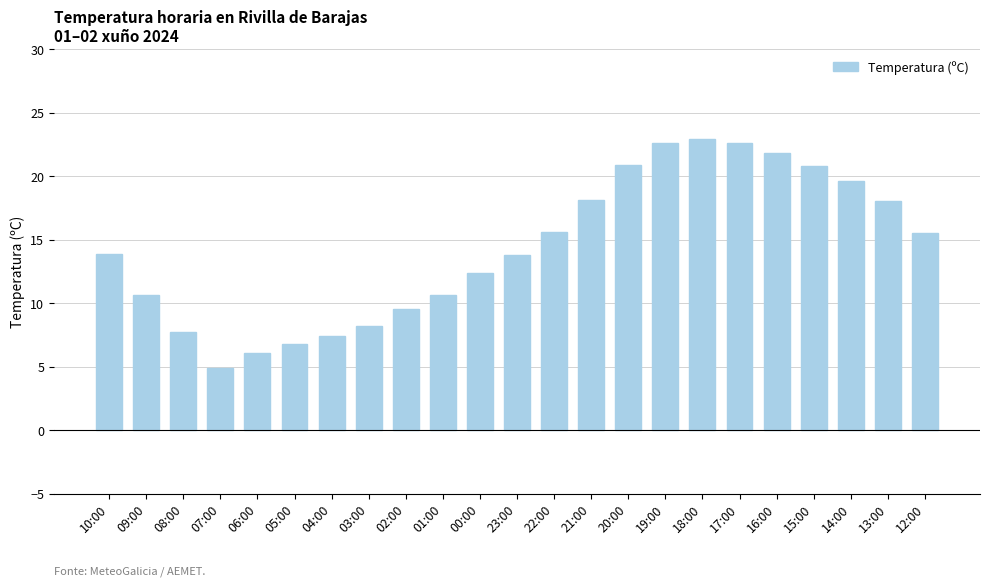

What is the sum of all values?

330.3